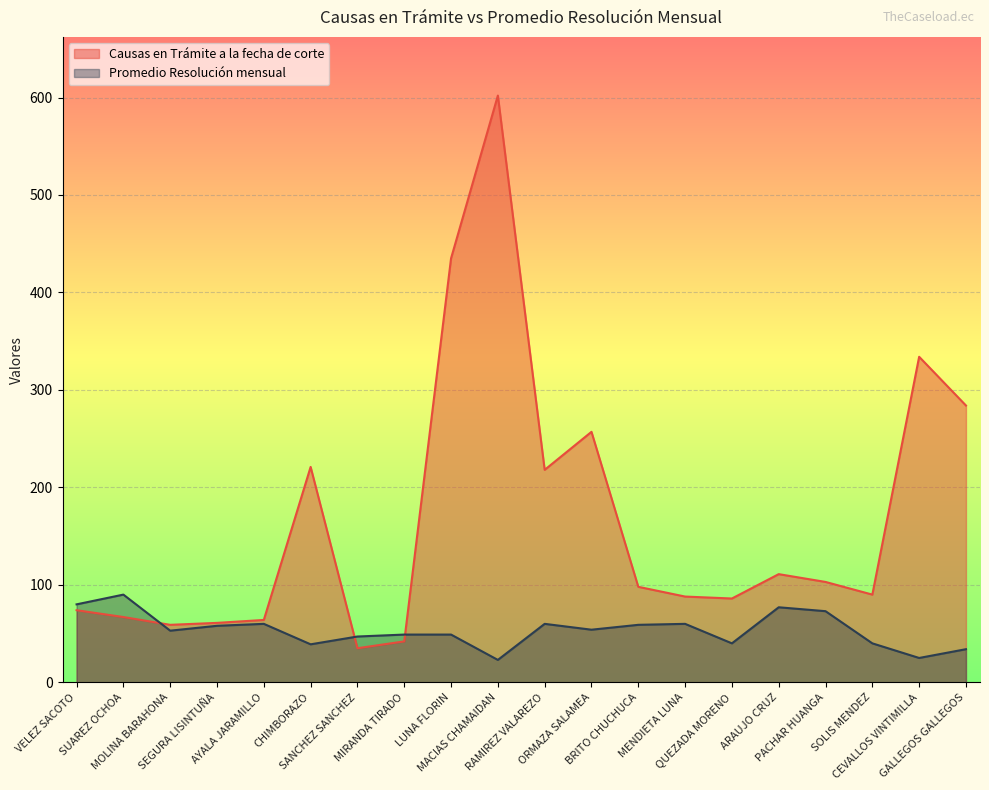

Which series has the largest total across all categories?

Causas en Trámite a la fecha de corte